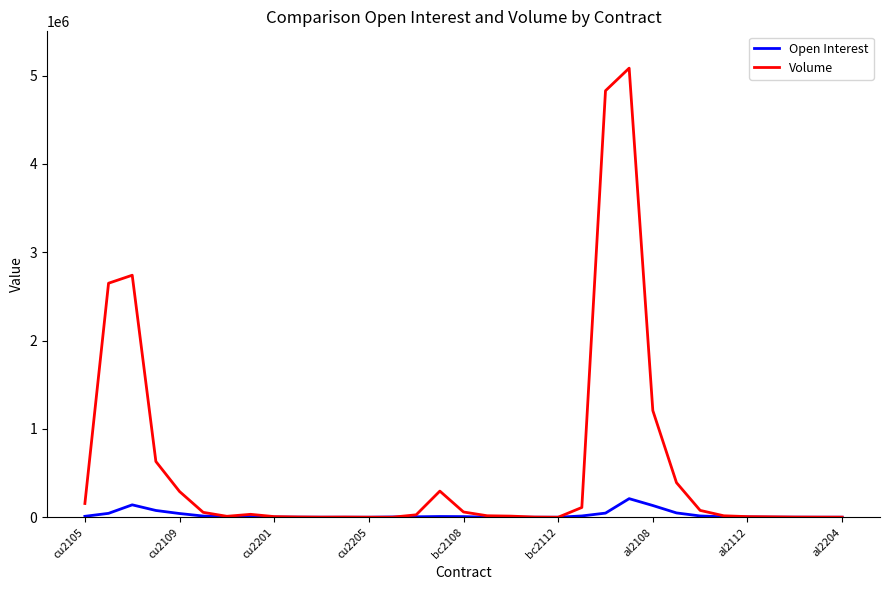

List the series in order of their peak value, highest first.

Volume, Open Interest